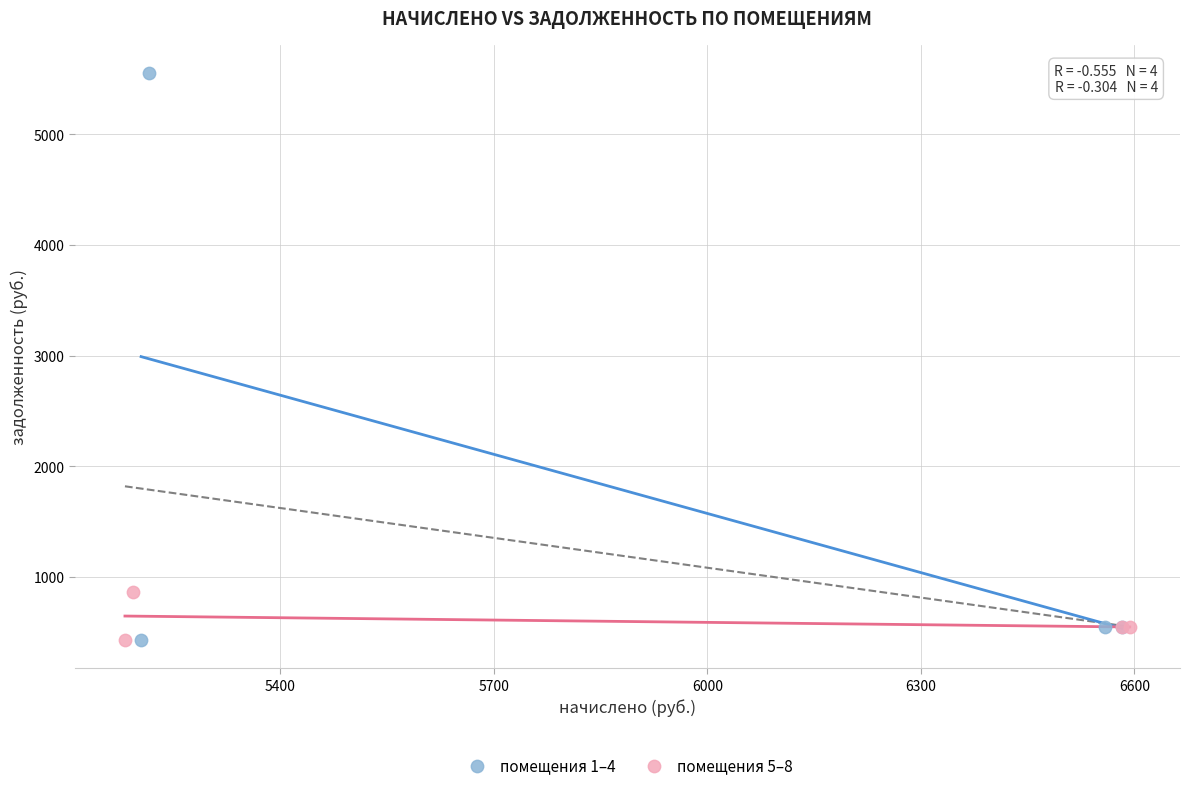

Which series reaches the maximum Y coordinate?

помещения 1–4